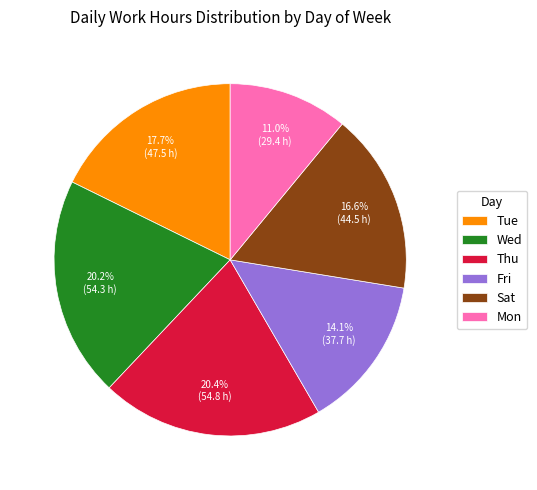

Combined, what portion of the pie is Thu and Tue?

38.1%